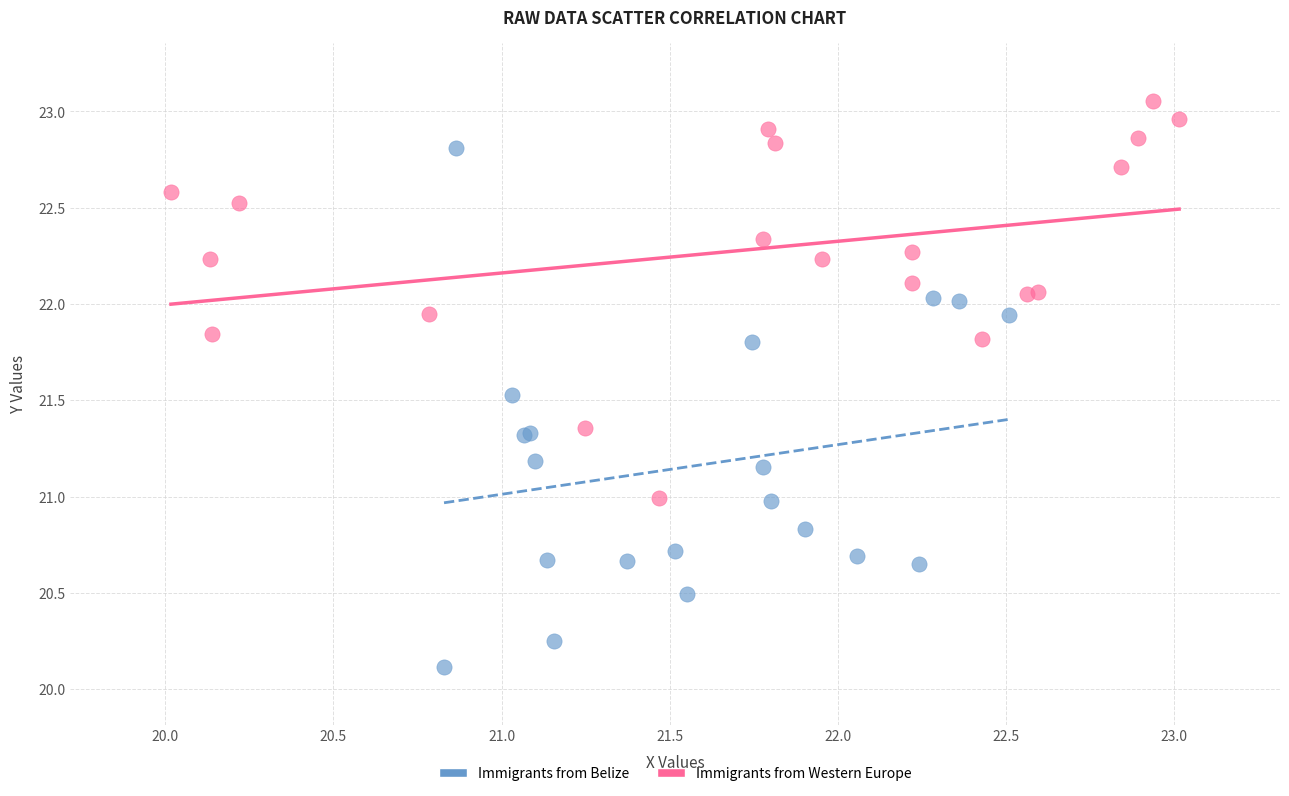

Which series contains the highest Y value?

Immigrants from Western Europe